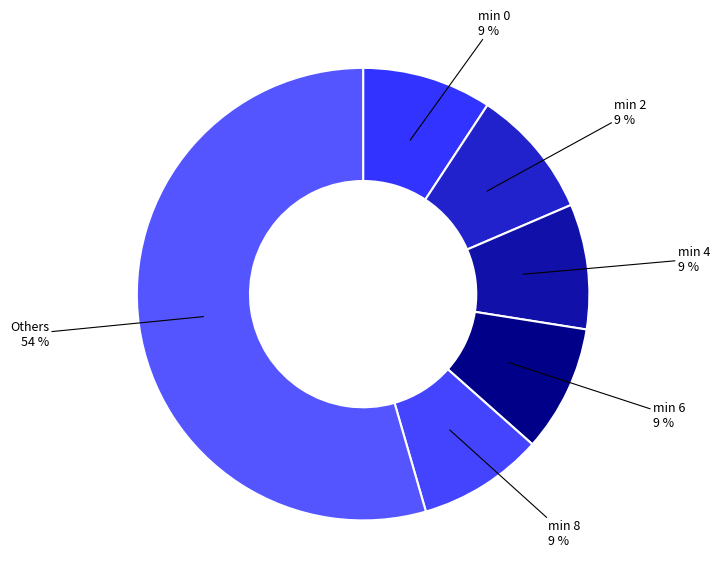

Combined, do Others and min 6 account for over 50%?

Yes